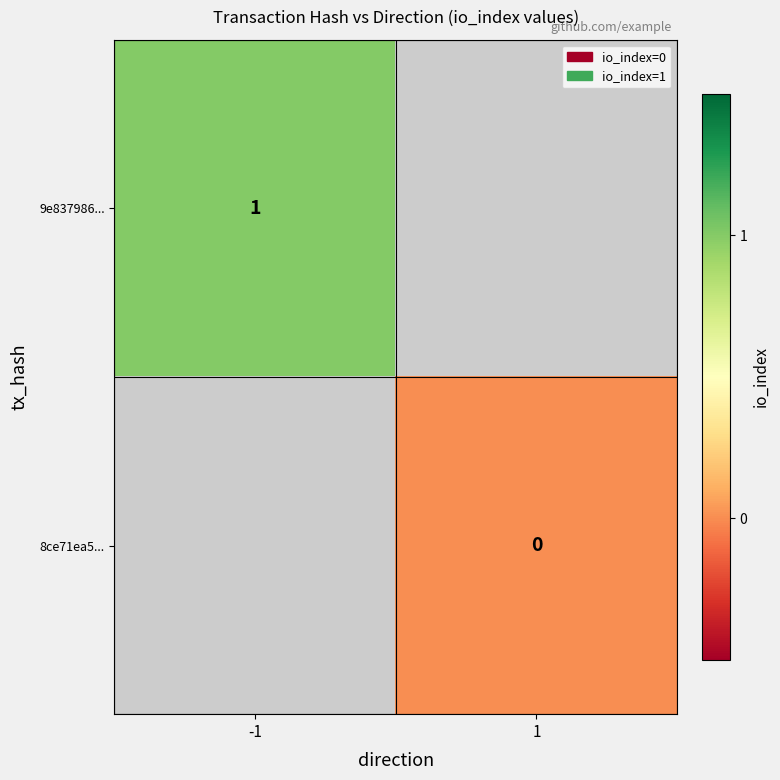

At how many categories does at least one series exceed 0?

1